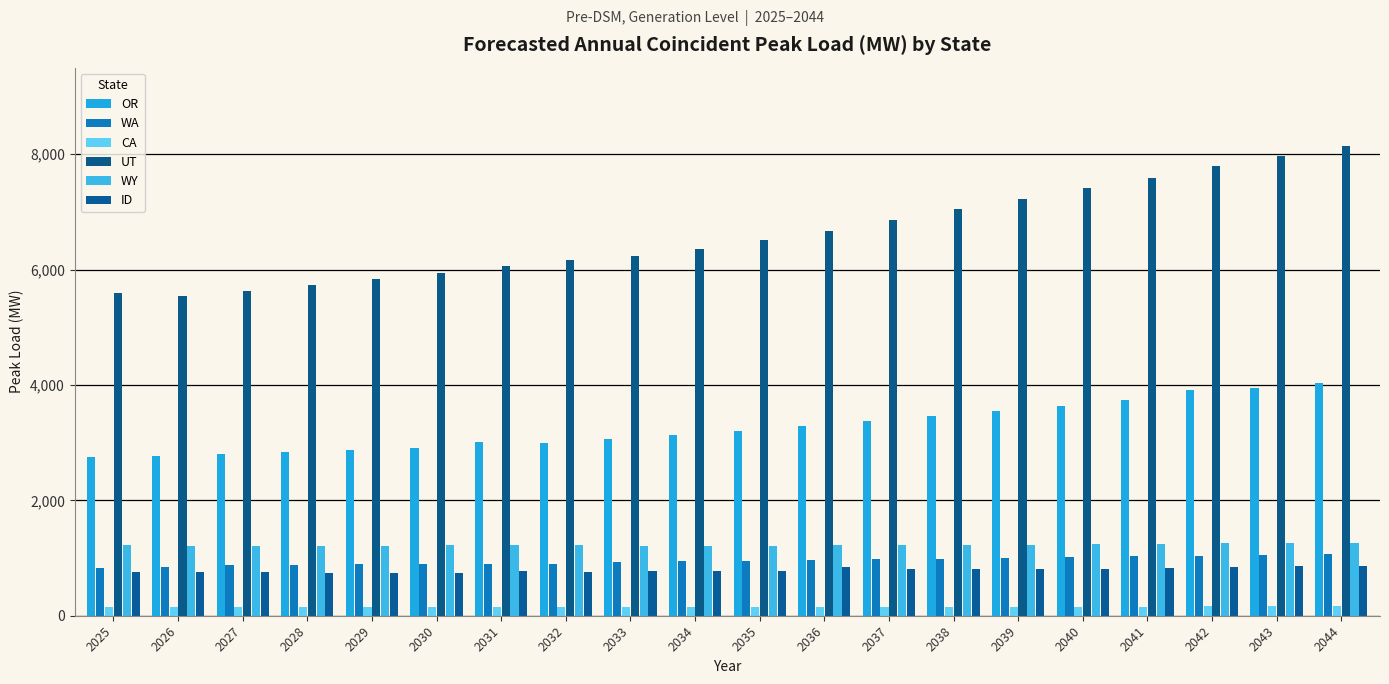

The value of ID at 2025 is 760.1. True or false?

True